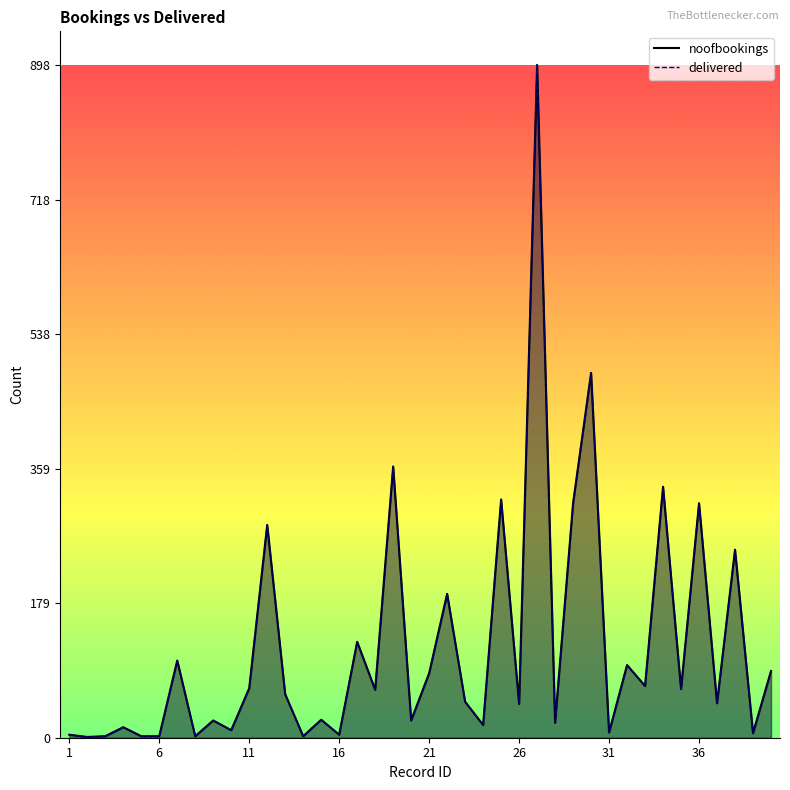

What is the difference between the maximum and minimum values in the noofbookings series?

897